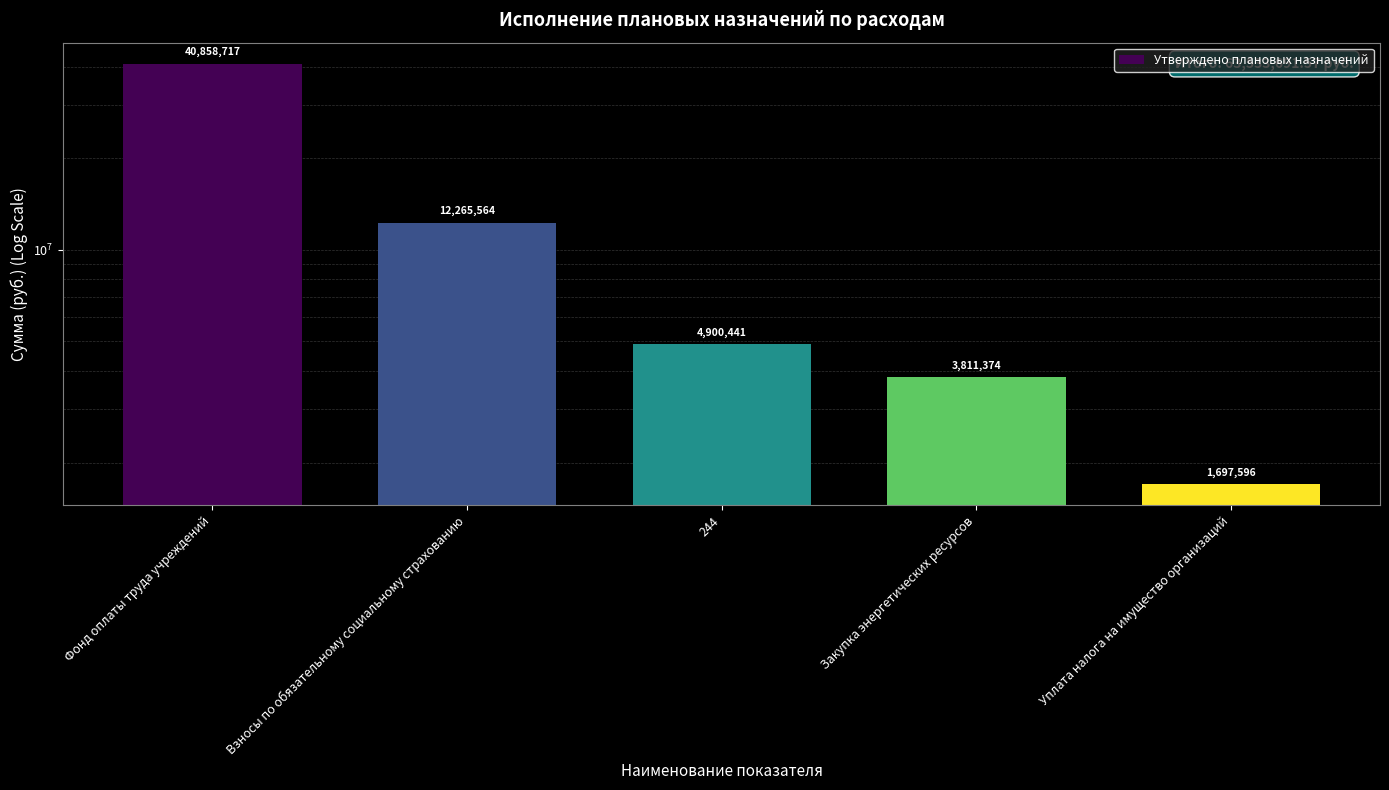

What position from the right is Фонд оплаты труда учреждений?

5